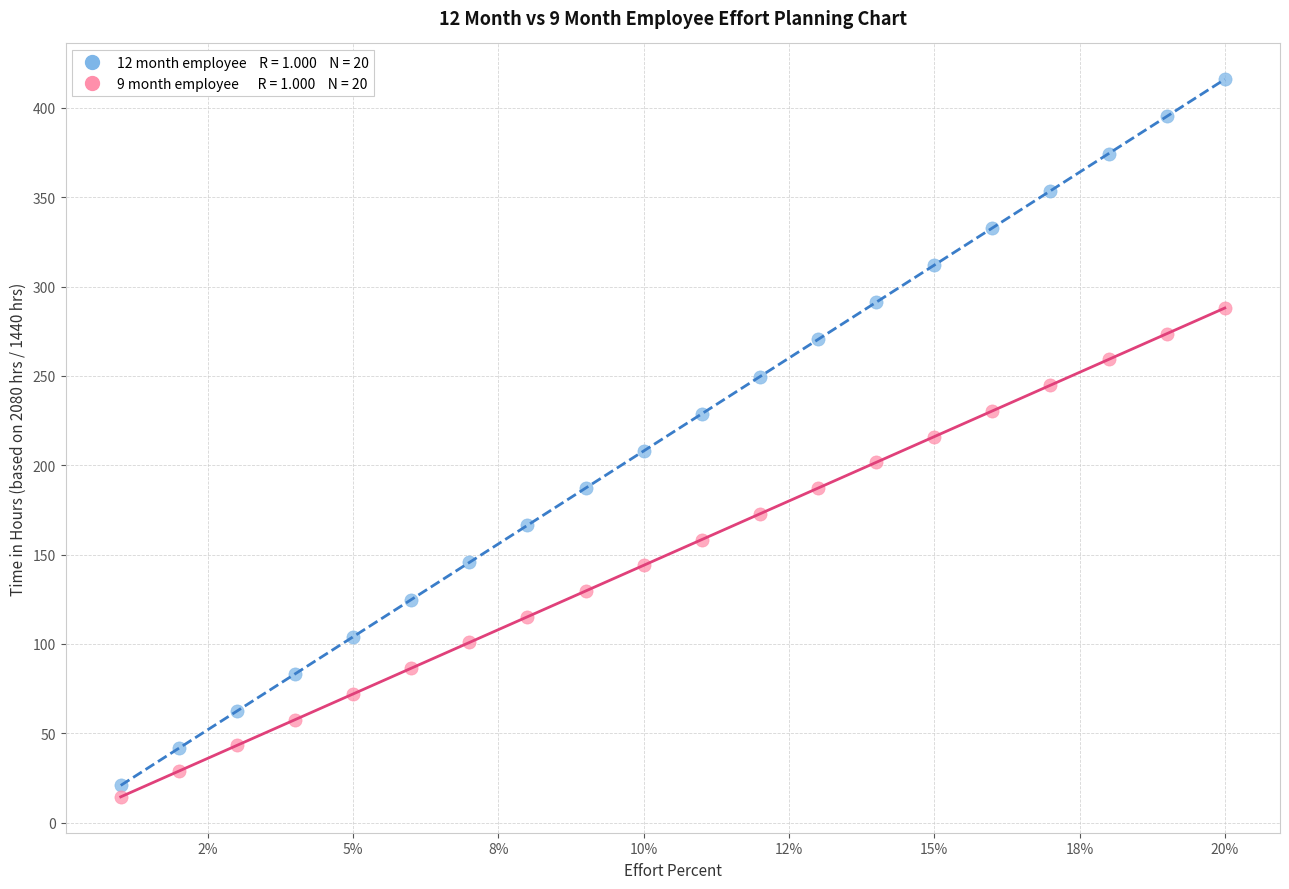

Across all data points, what is the range of Y values (max minus min)?

401.6